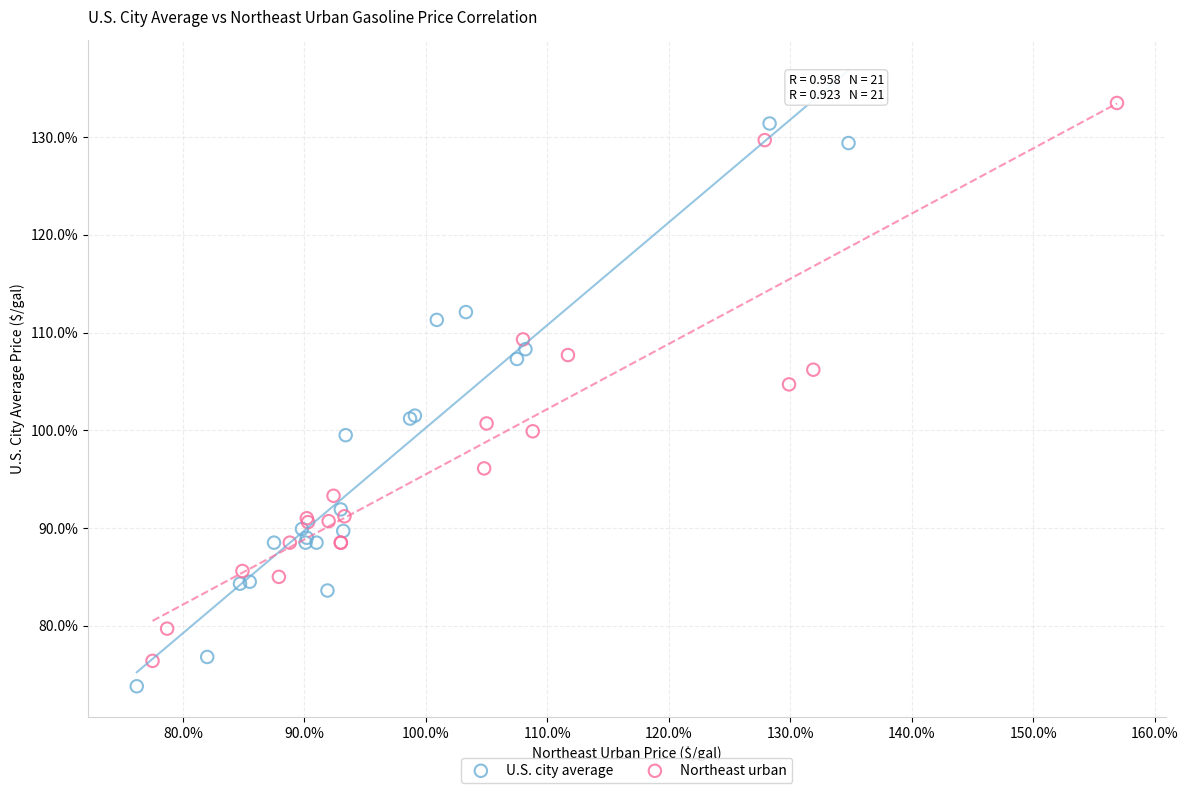

Which series reaches the maximum Y coordinate?

Northeast urban